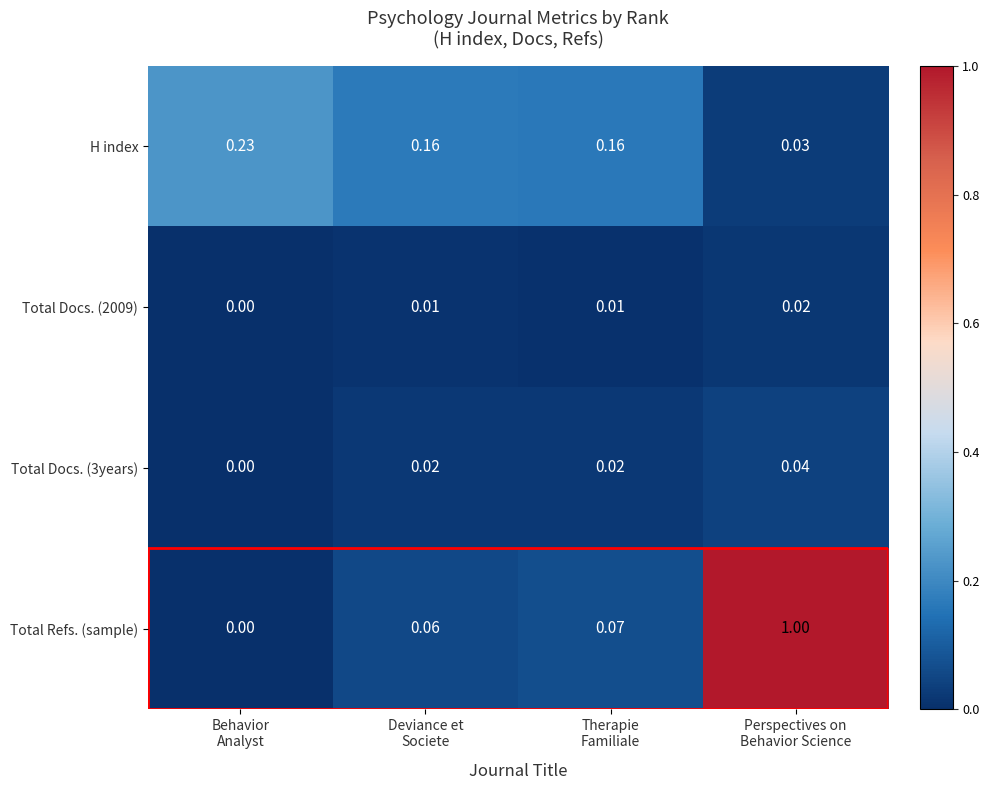

How many values in Total Docs. (3years) are above zero?

3